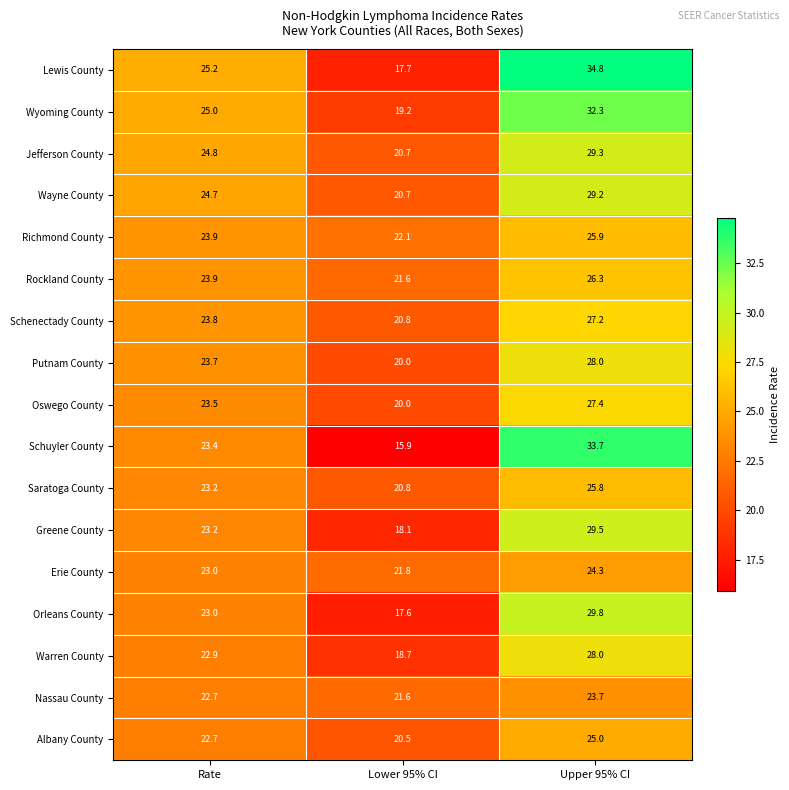

At which label does Saratoga County first exceed 23?

Rate